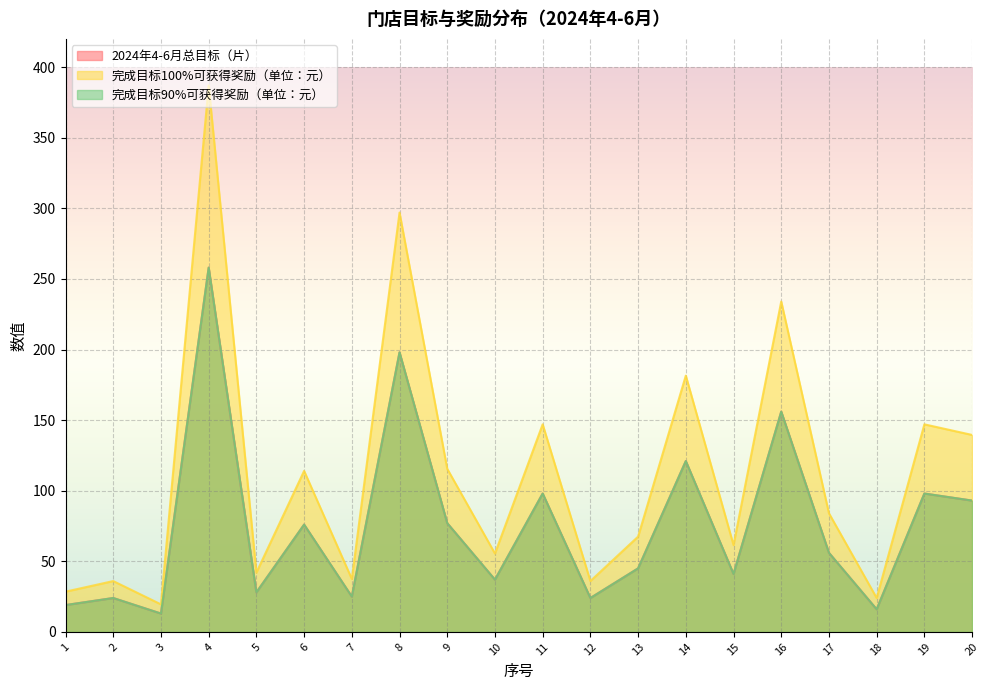

Count the number of data series in this chart.

3